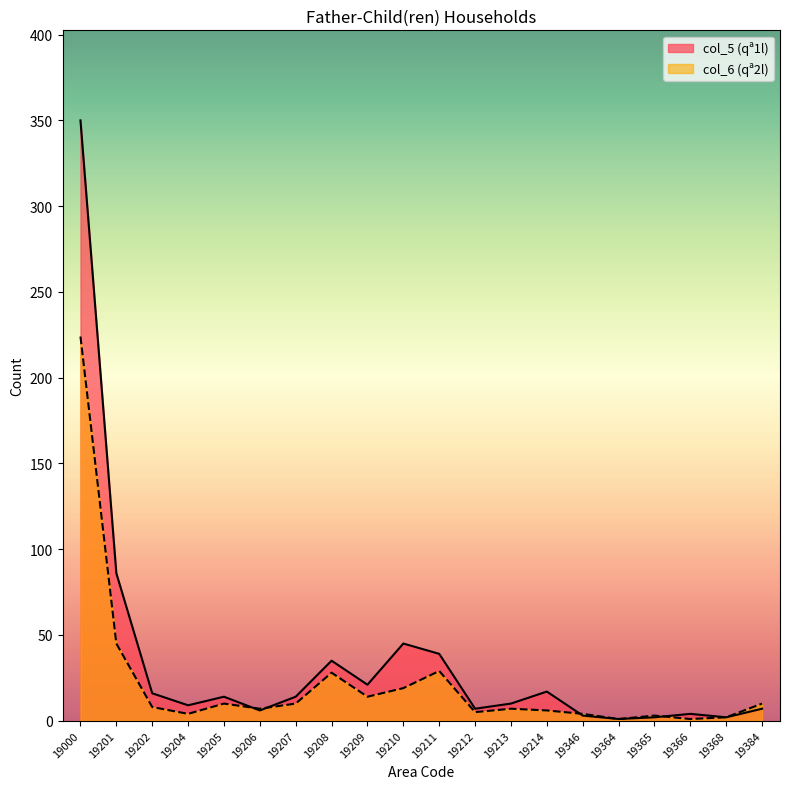

What is the difference between the col_6 (qª2l) values at 19202 and 19000?

216